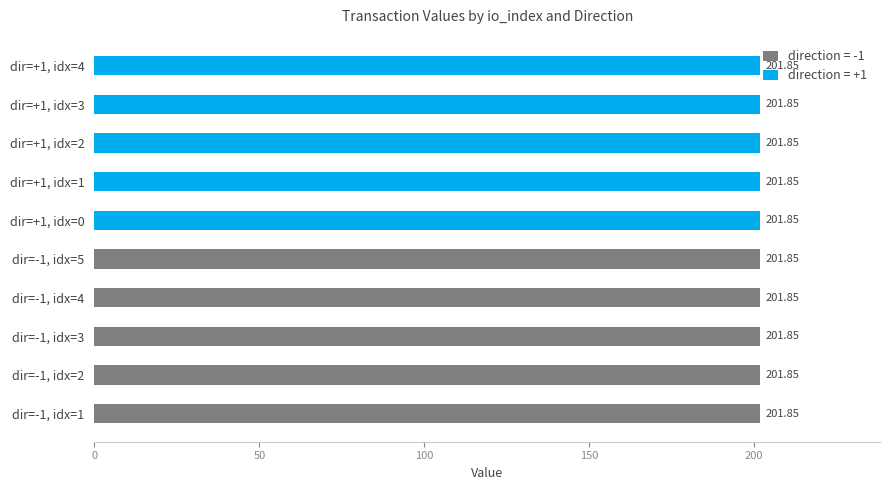

Reading left to right, list all the values displayed in this chart.

direction: io_index_1=-1.0	io_index_2=-1.0	io_index_3=-1.0	io_index_4=-1.0	io_index_5=-1.0	io_index_0=1.0	io_index_1=1.0	io_index_2=1.0	io_index_3=1.0	io_index_4=1.0
value: io_index_1=201.9	io_index_2=201.9	io_index_3=201.9	io_index_4=201.9	io_index_5=201.9	io_index_0=201.9	io_index_1=201.9	io_index_2=201.9	io_index_3=201.9	io_index_4=201.9